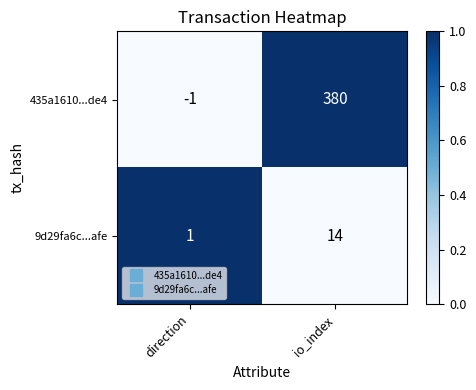

At which category does the chart reach its minimum across all series?

direction